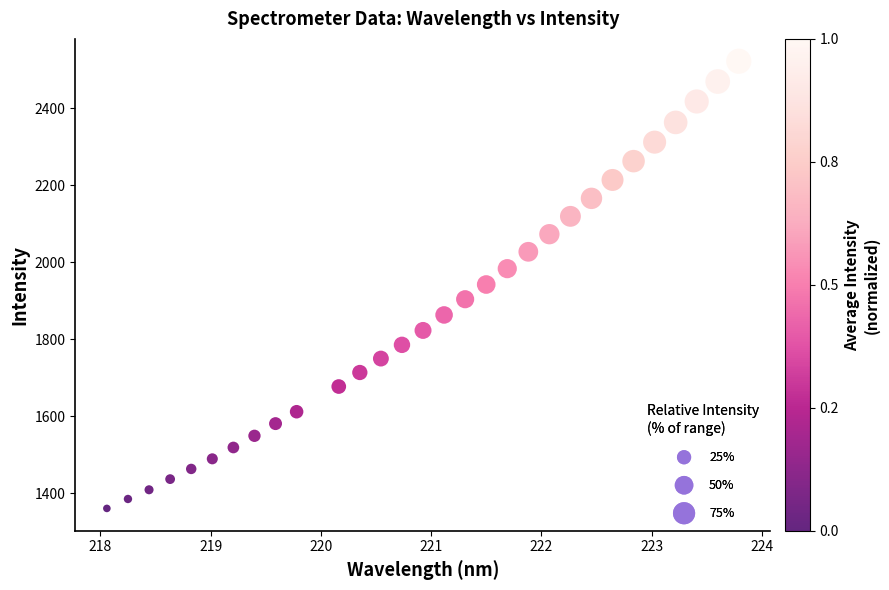

What is the range of X values (max minus min)?

5.7